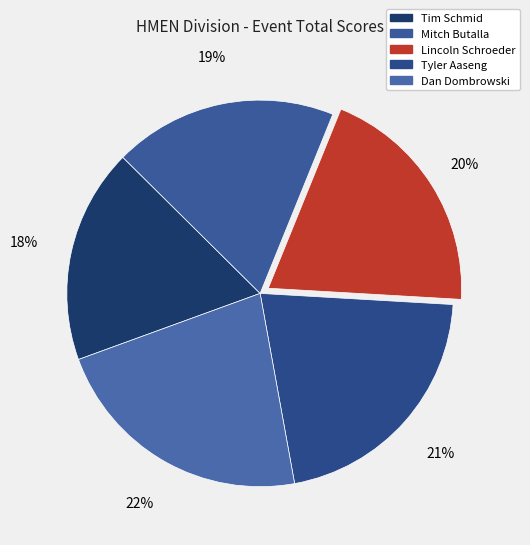

What is the largest slice in the pie chart?

Dan Dombrowski